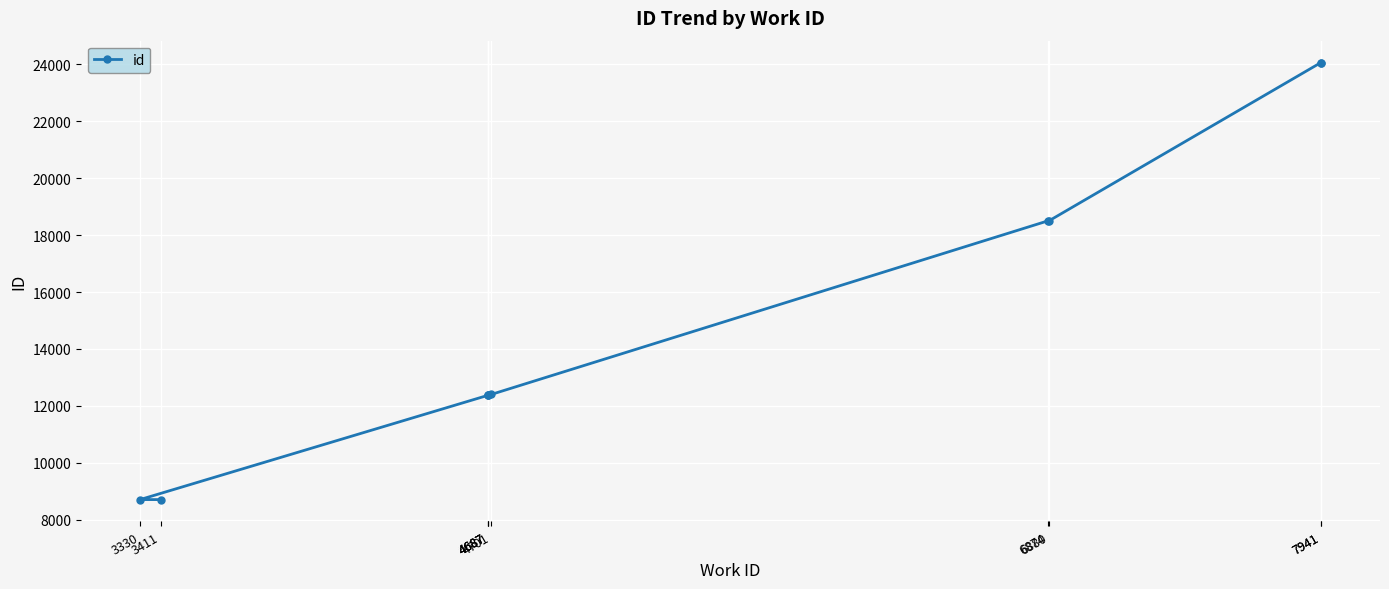

What is the minimum value shown in the chart?

8703